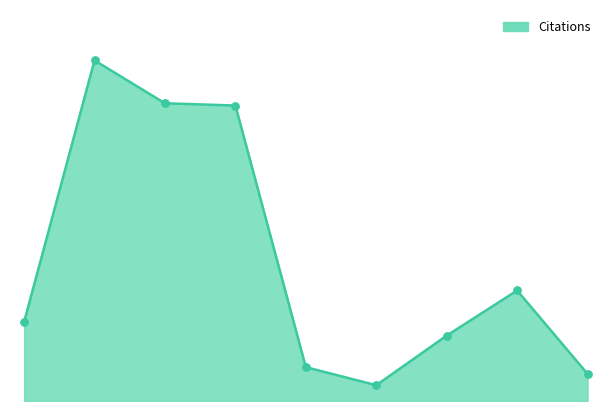

Does the chart have visible grid lines?

No